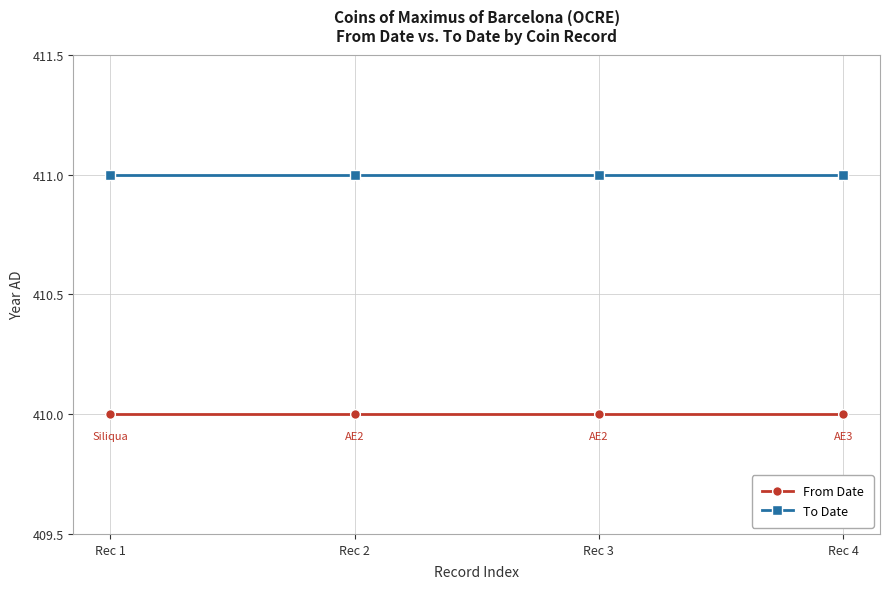

True or false: From Date and To Date cross at least once.

False